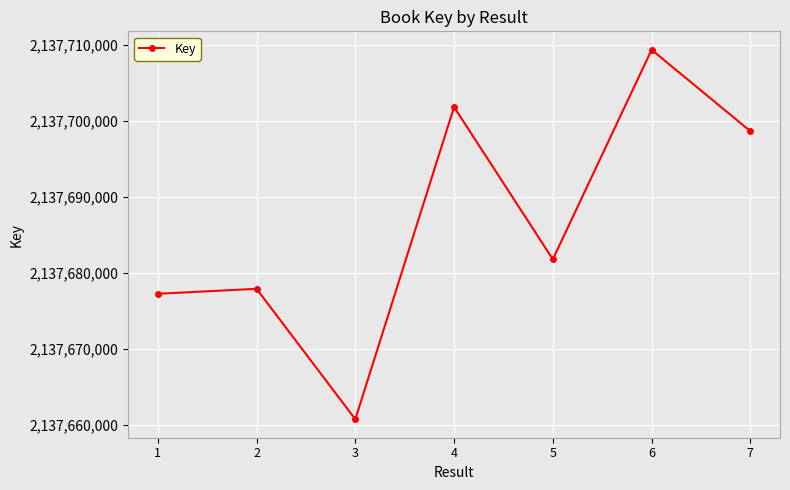

How many lines are shown in the chart?

1